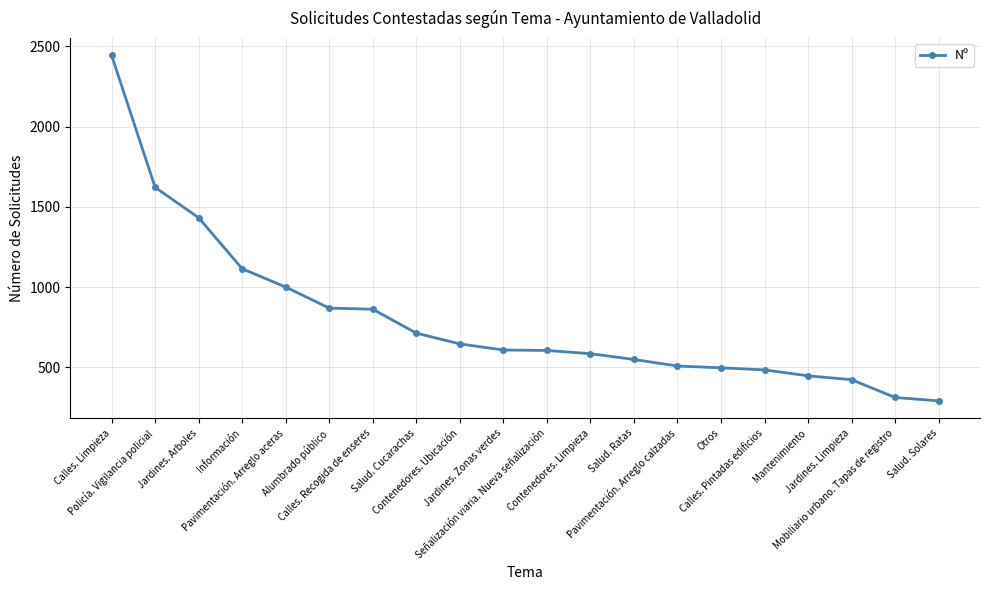

What is the maximum value shown in the chart?

2444